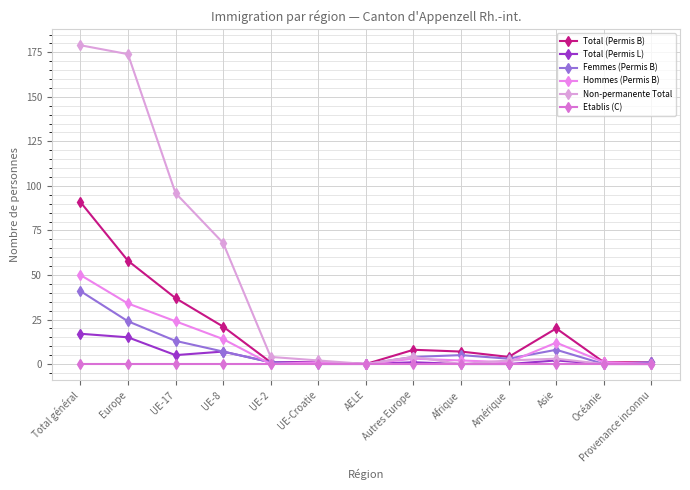

Is this an area chart (filled region under the line)?

No